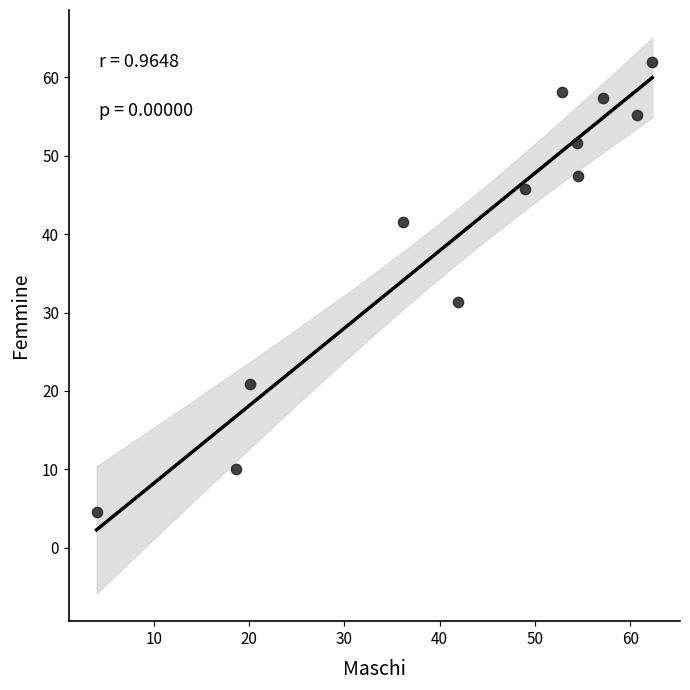

What Y value in the scatter plot is closest to 33?

31.3